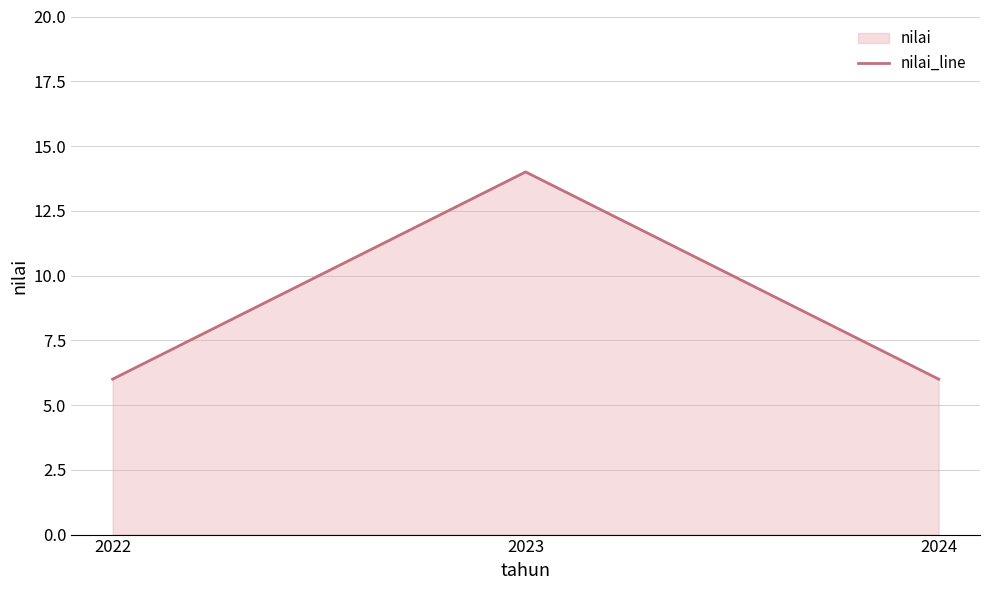

What is the change in value from 2022 to 2023?

+8